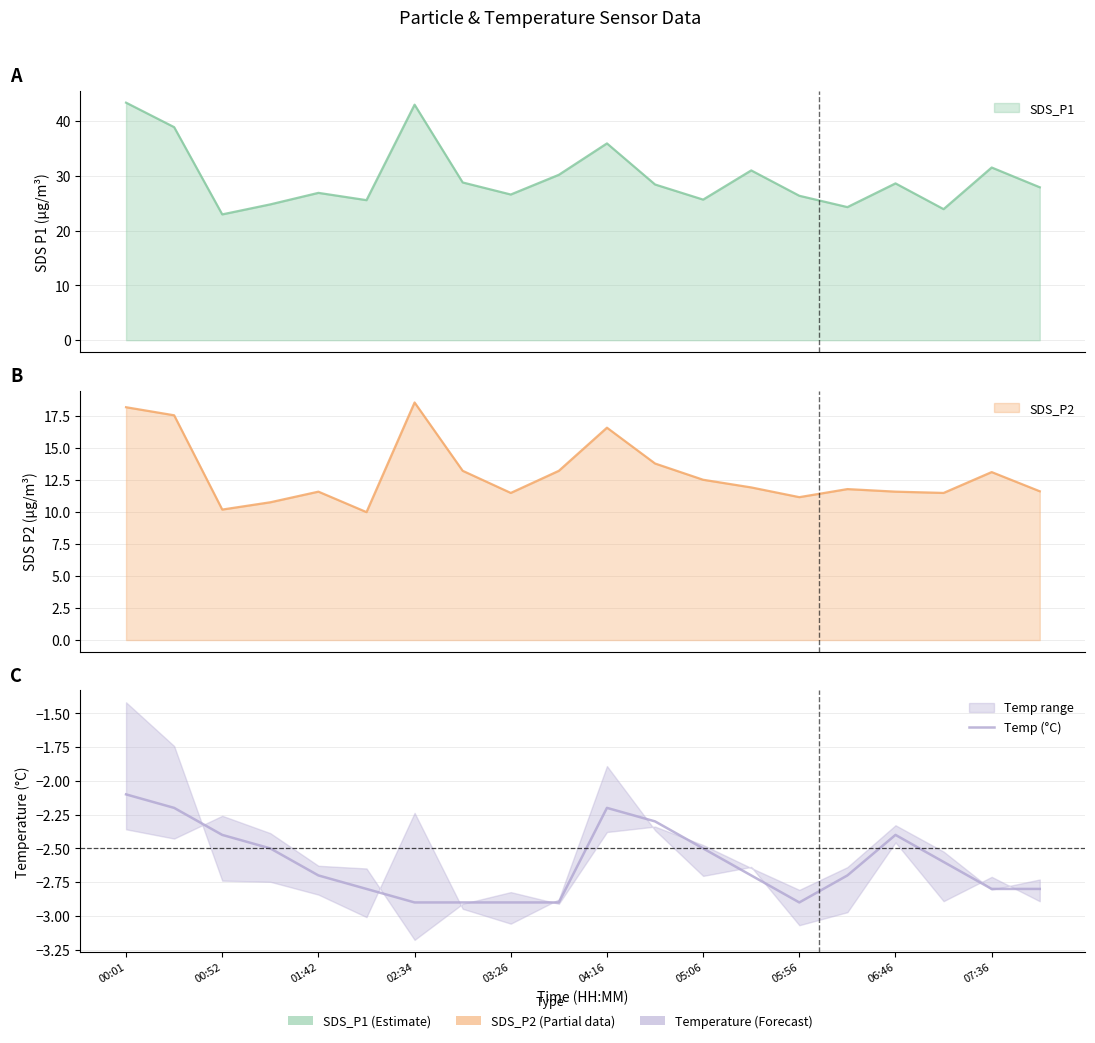

What is the average value?

-2.6